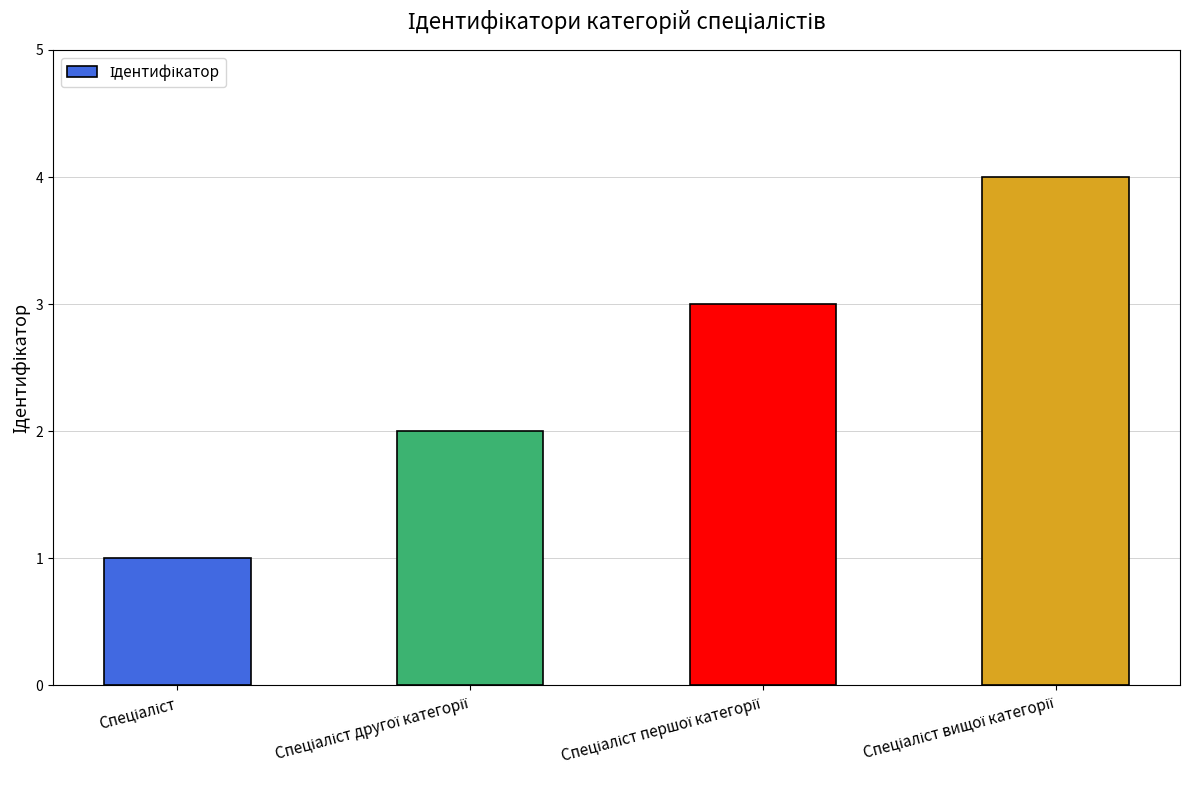

How many bars are there in total?

4